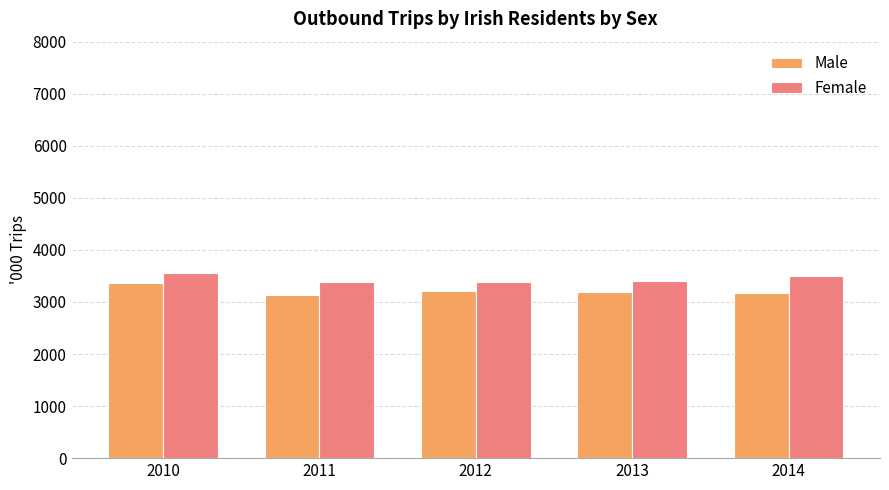

List the series in order of their peak value, lowest first.

Male, Female